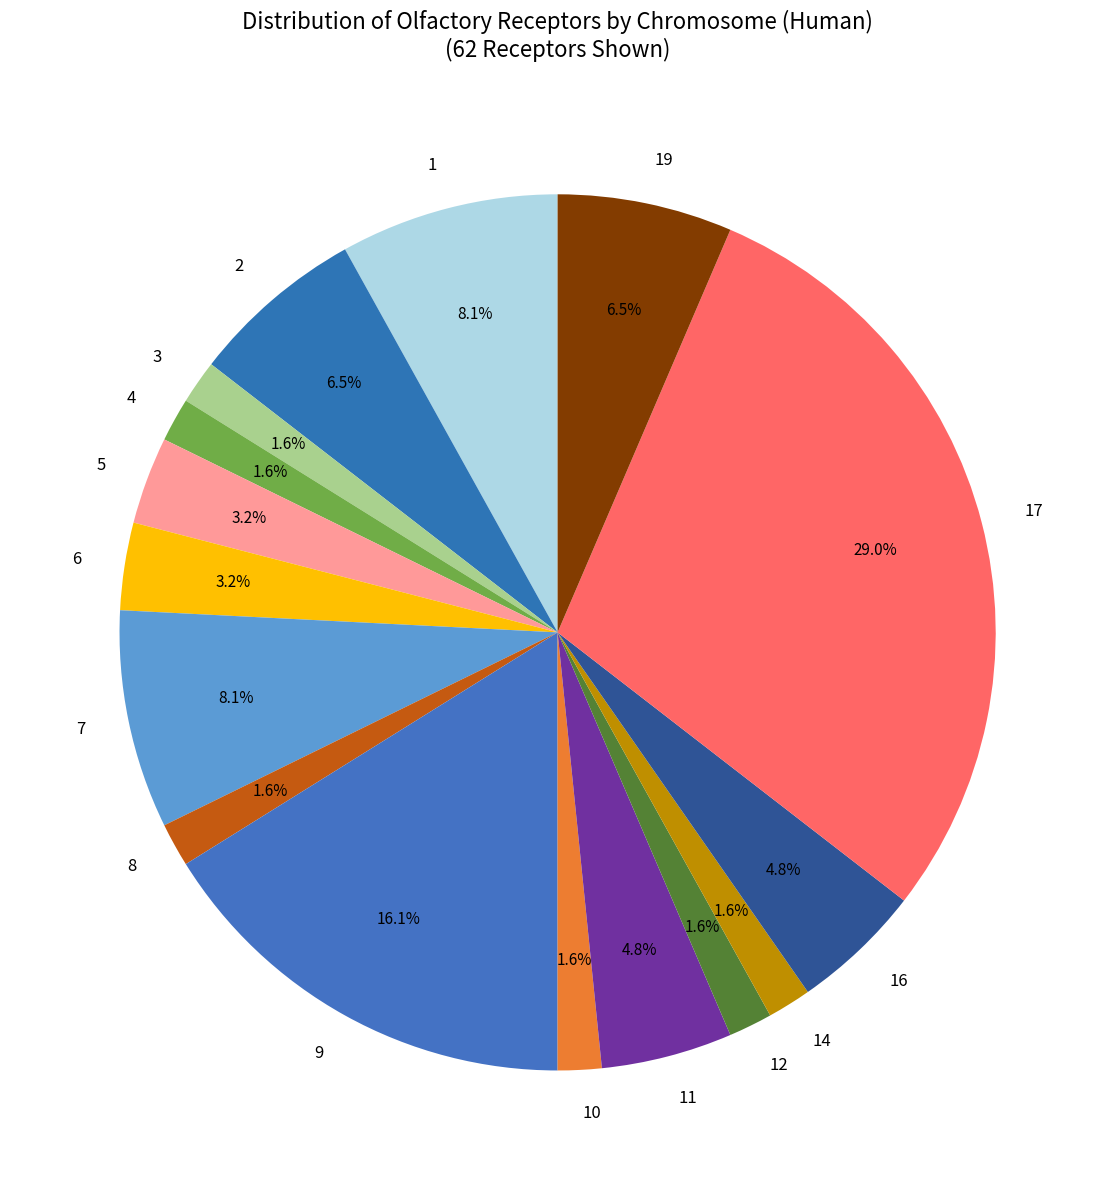

Which slice is the largest?

17